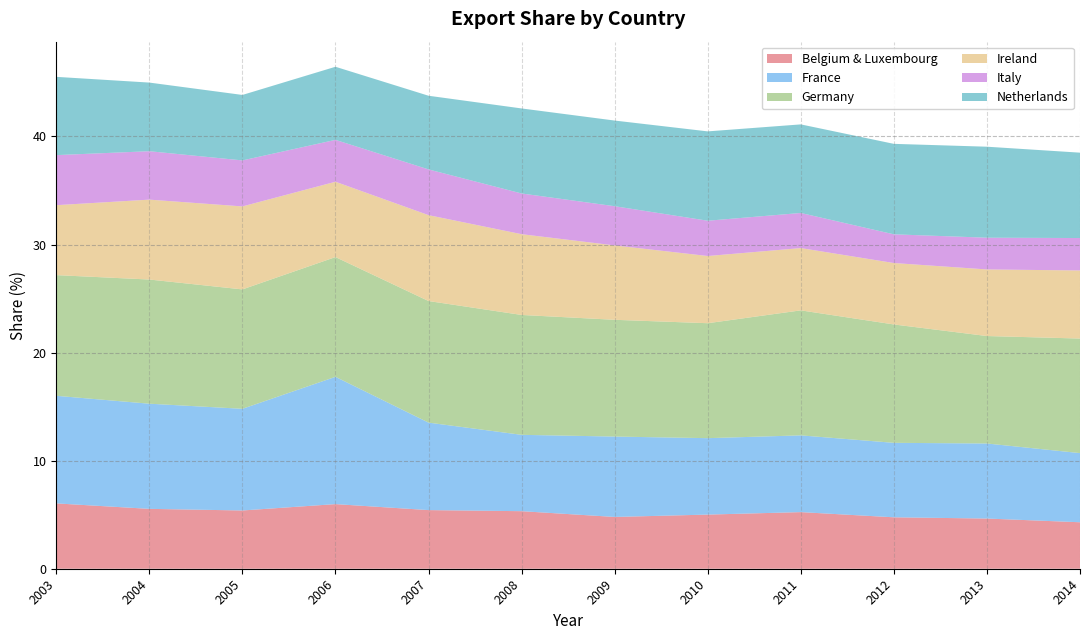

Reading right to left, list all the values displayed in this chart.

Belgium & Luxembourg: 4.3	4.6	4.8	5.2	5.0	4.8	5.3	5.4	6.0	5.4	5.5	6.0
France: 6.4	6.9	6.9	7.1	7.1	7.4	7.1	8.1	11.8	9.4	9.7	10.0
Germany: 10.6	9.9	11.0	11.6	10.6	10.8	11.1	11.3	11.1	11.0	11.5	11.2
Ireland: 6.3	6.2	5.7	5.8	6.2	6.9	7.5	7.9	7.0	7.7	7.4	6.5
Italy: 3.0	2.9	2.7	3.2	3.3	3.6	3.8	4.2	3.9	4.3	4.5	4.6
Netherlands: 7.9	8.4	8.4	8.2	8.3	7.9	7.9	6.8	6.8	6.1	6.4	7.2